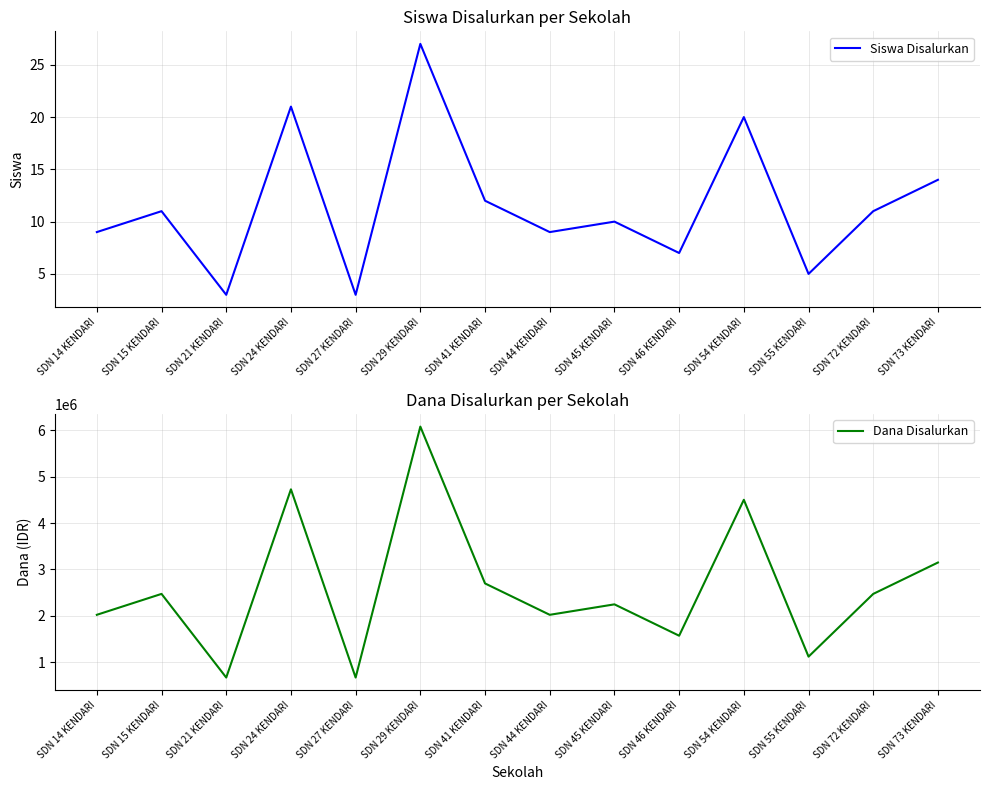

Is it true that Dana Disalurkan equals 1400234 at SDN 45 KENDARI?

False